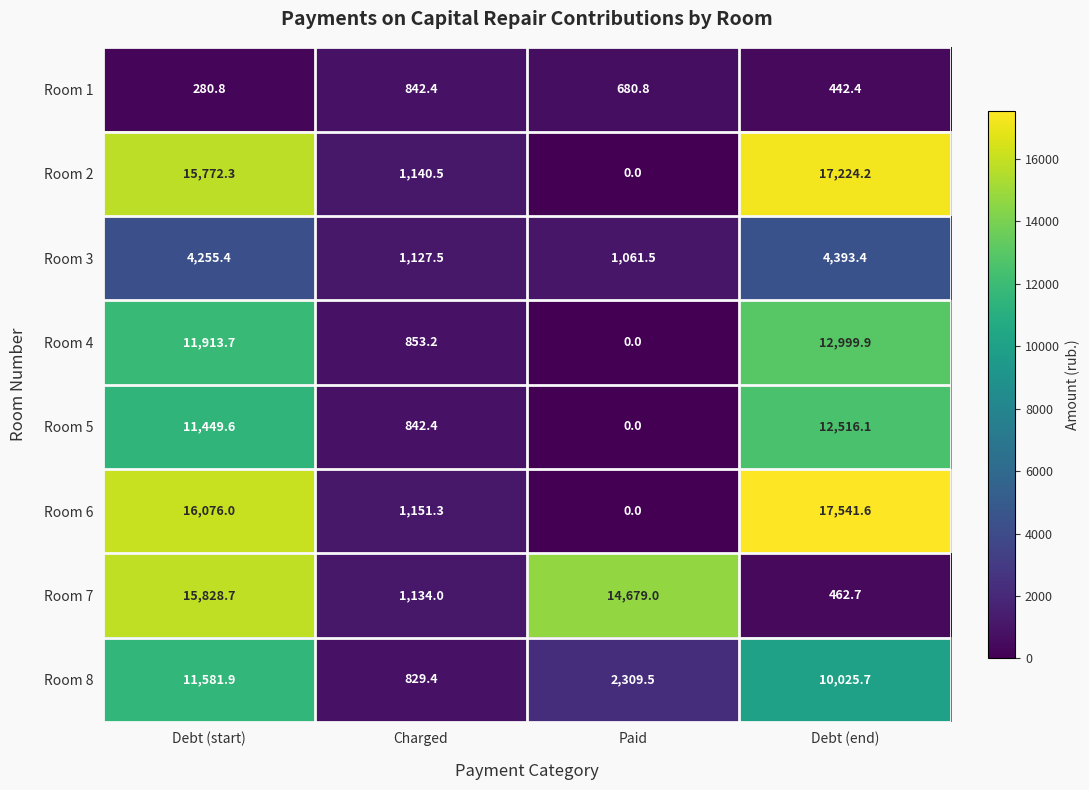

Where is Room 2 nearest to the value 8612?

Debt (start)